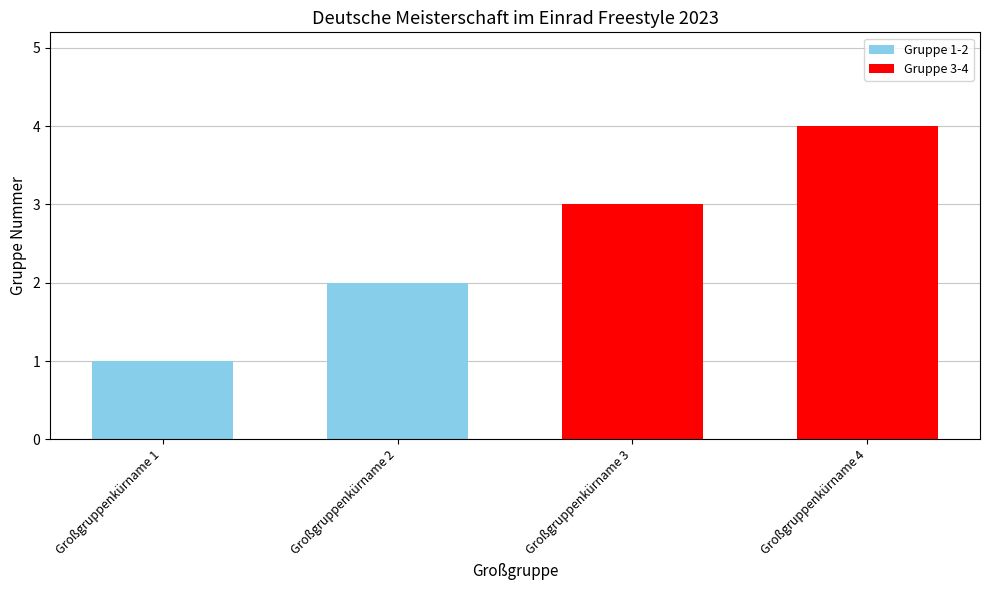

What is the value of the 1st bar from the left?

1